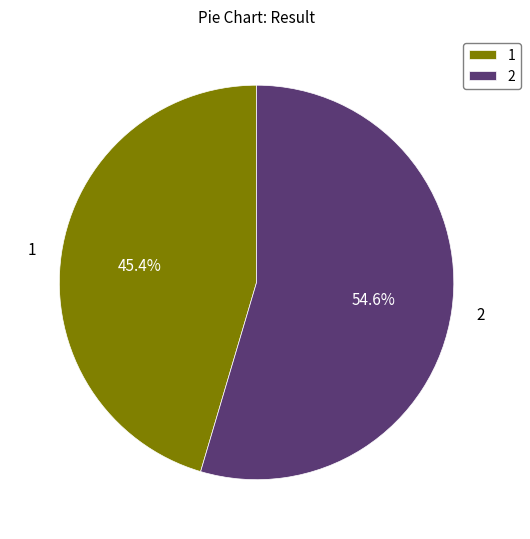

How many slices are in this pie chart?

2